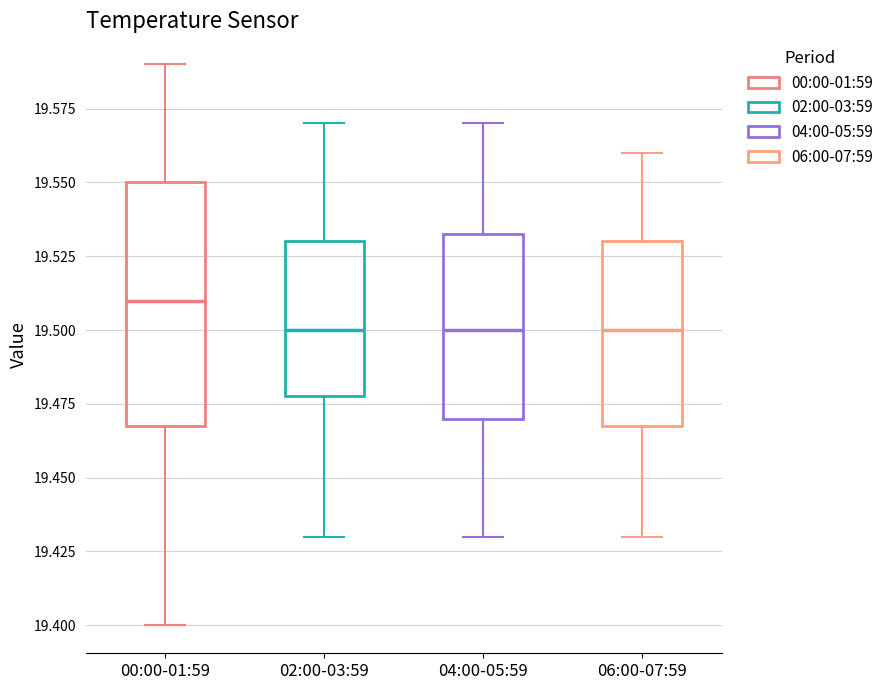

Where is the lower edge of the box for 02:00-03:59 on the y-axis? The values are not printed on the chart, so give them approximately, as read against the axis.

19.480